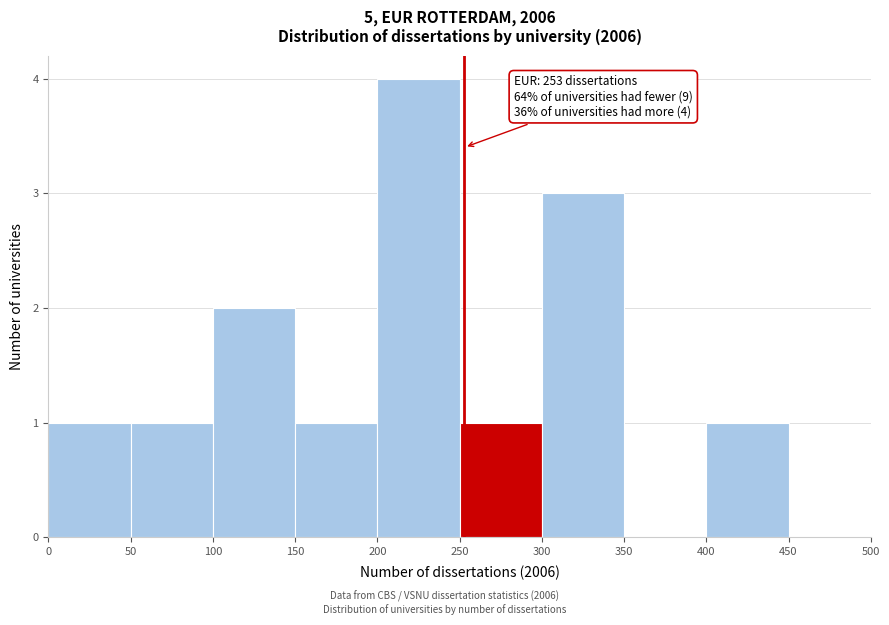

Which range on the x-axis has the tallest bar?

200 to 250